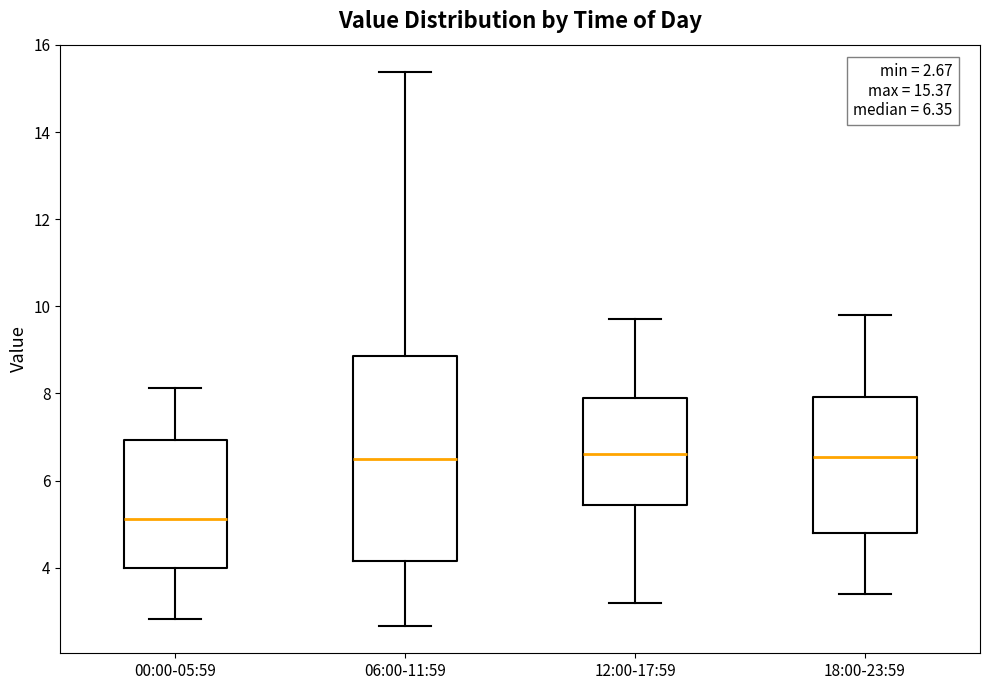

Which box has the lowest median line?

00:00-05:59